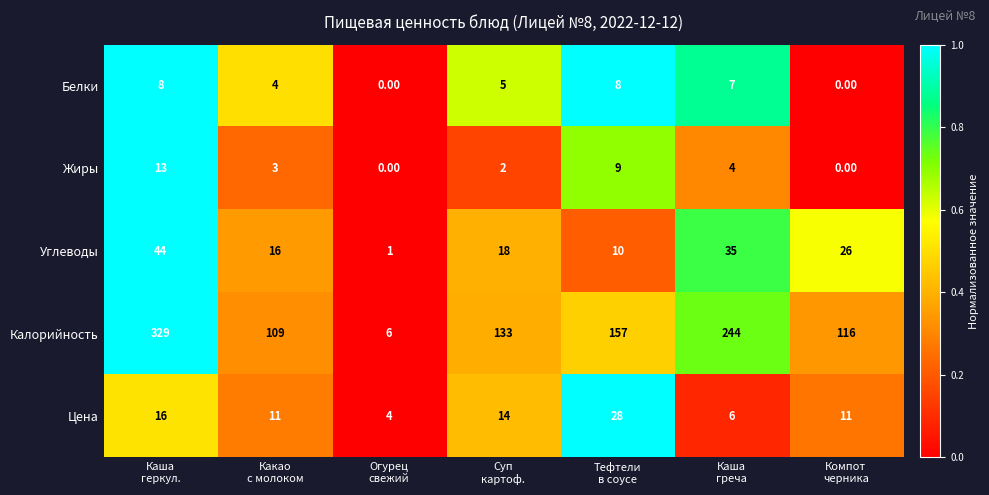

Rank the series at Суп
картоф. from highest to lowest value.

Калорийность, Углеводы, Цена, Белки, Жиры